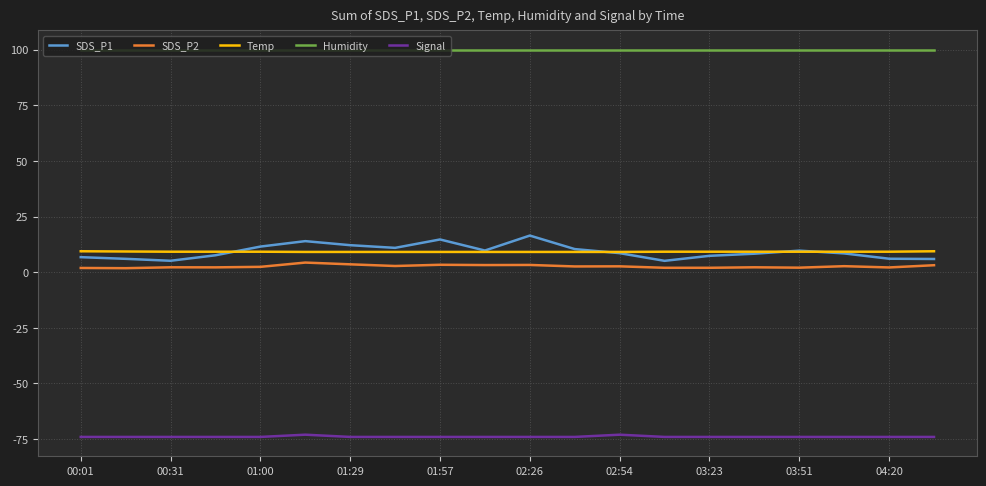

Which series has the largest total across all categories?

Humidity